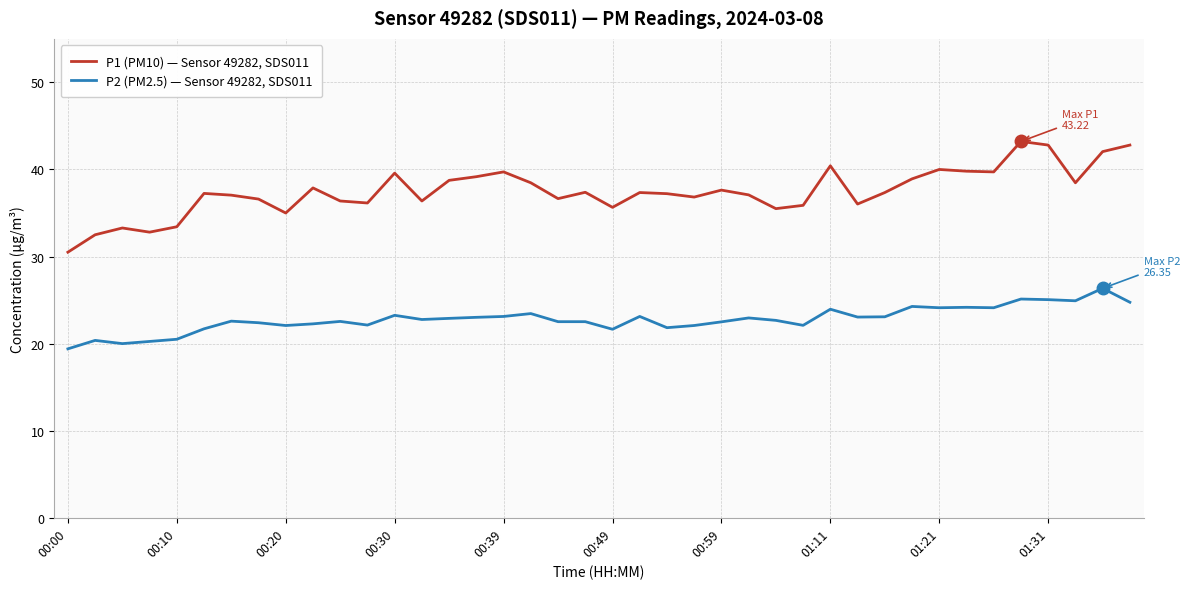

What is the difference between the maximum and minimum values in the P1 (PM10) — Sensor 49282, SDS011 series?

12.7